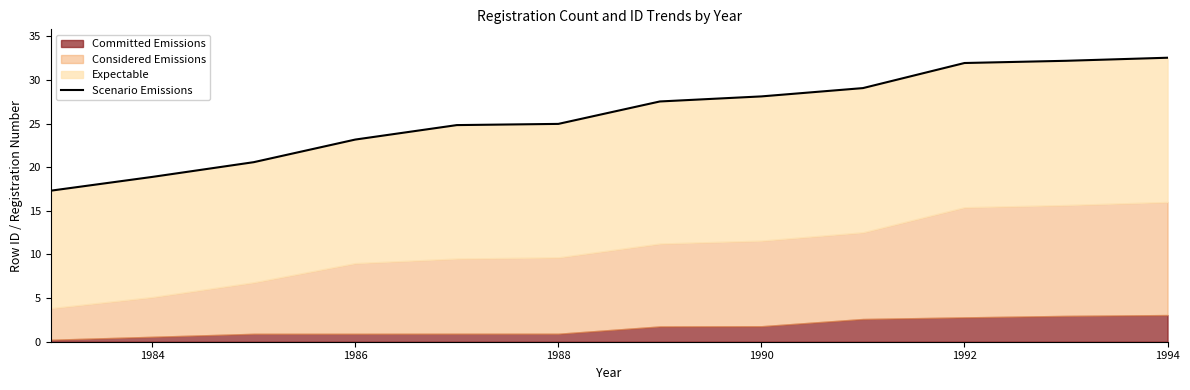

How many categories are shown in the chart?

12